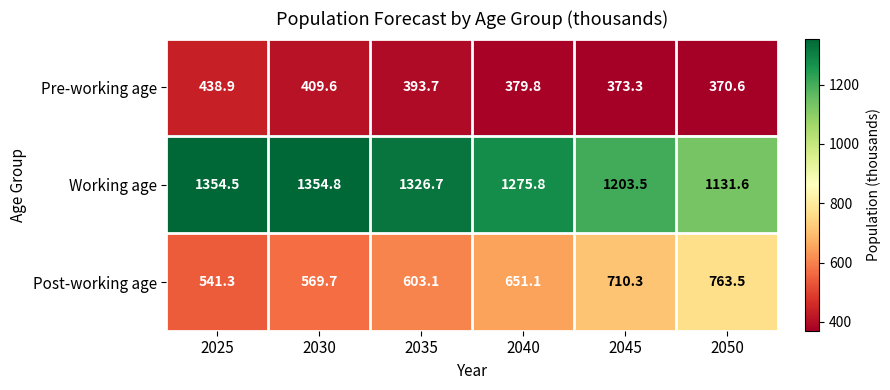

What is the difference between the Working age values at 2045 and 2040?

72.3